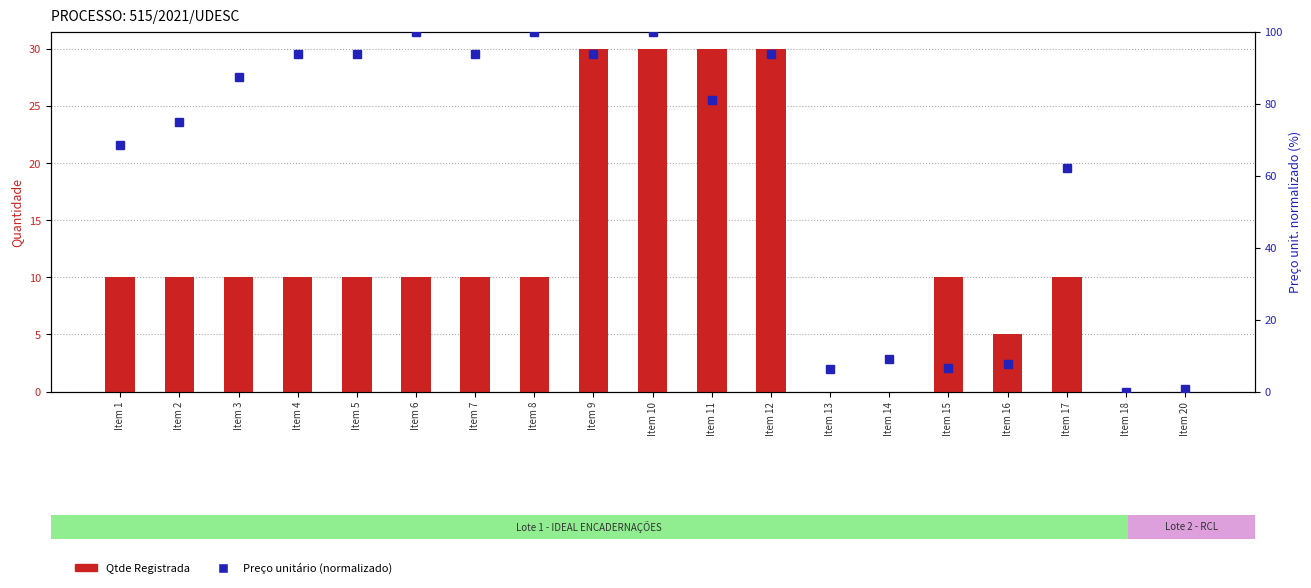

Rank the categories by Qtde Registrada value from highest to lowest.

Item 9, Item 10, Item 11, Item 12, Item 1, Item 2, Item 3, Item 4, Item 5, Item 6, Item 7, Item 8, Item 15, Item 17, Item 16, Item 13, Item 14, Item 18, Item 20